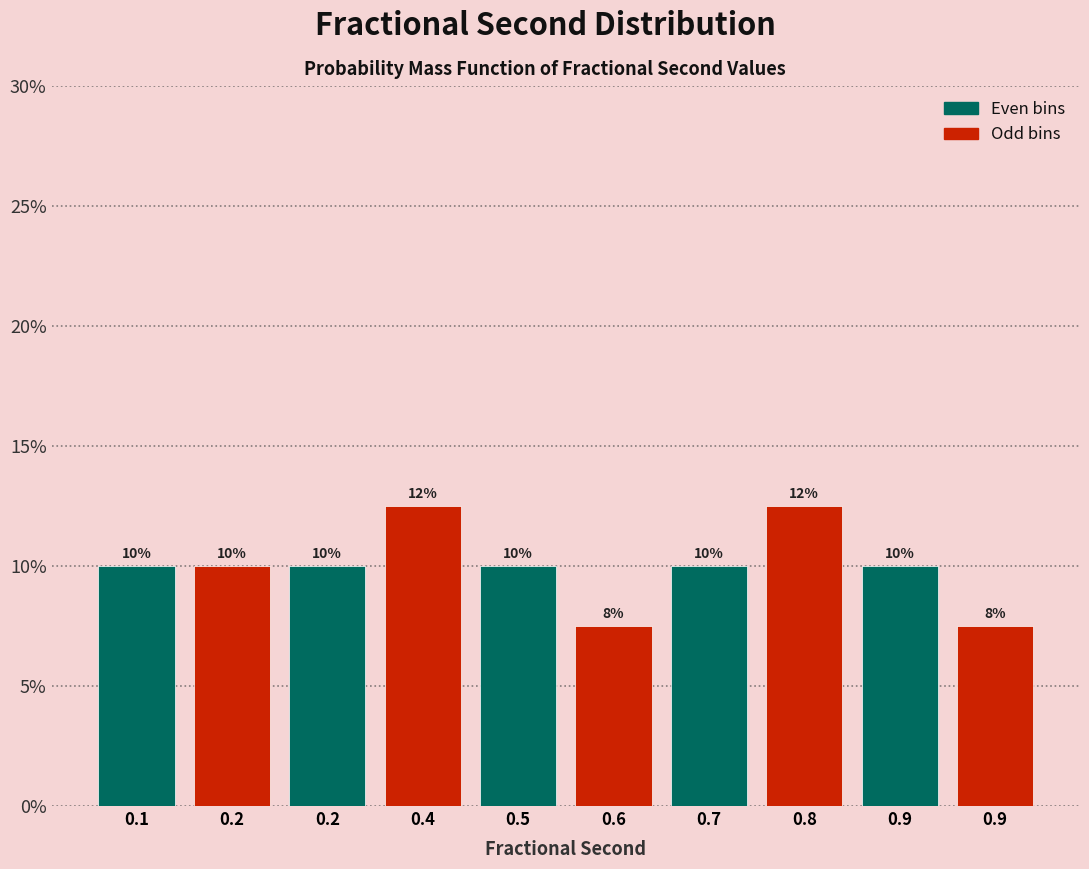

Does the chart contain any negative values?

No